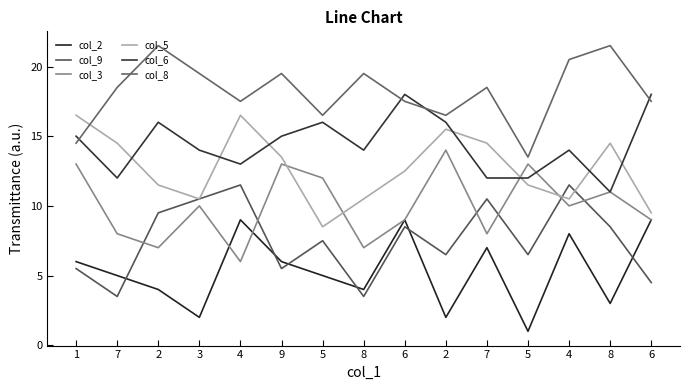

At which label is col_8 closest to 17?

4